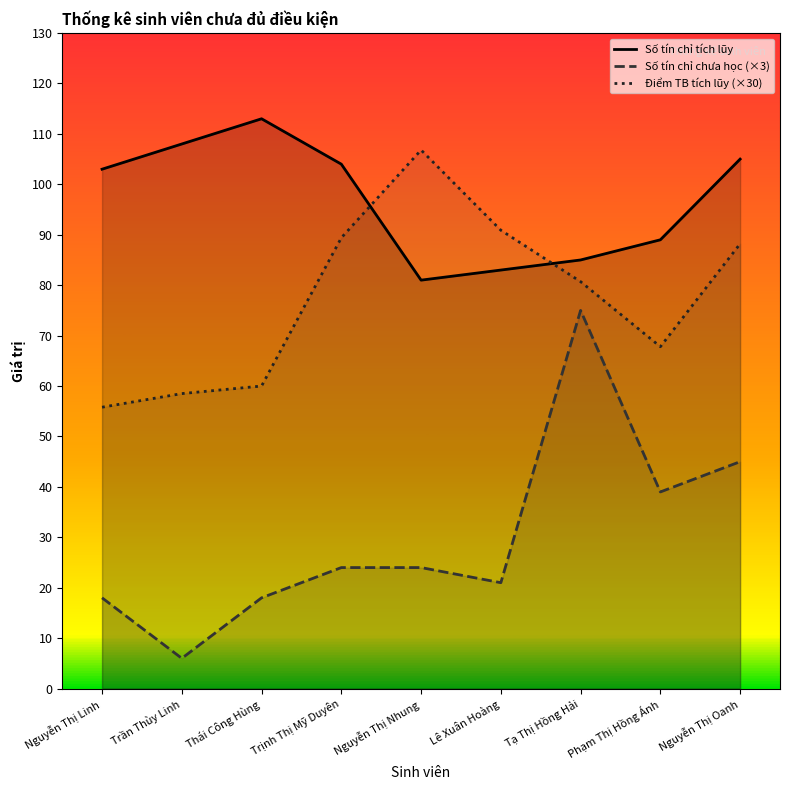

Is the value of Số tín chỉ chưa học (×3) at Thái Công Hùng greater than the value of Số tín chỉ tích lũy at Thái Công Hùng?

No